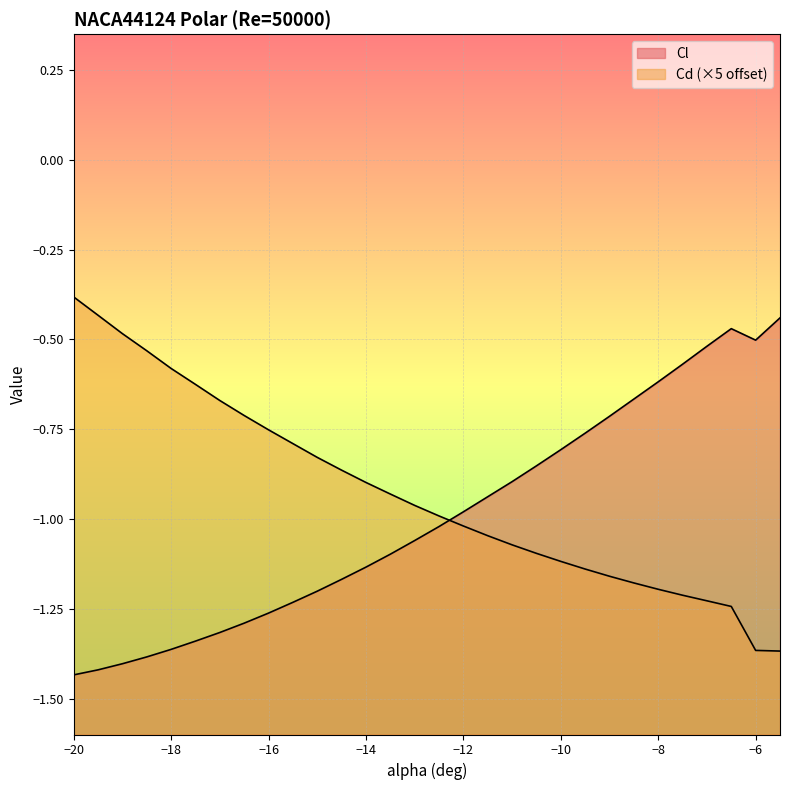

What is the sum of all Cd values?

-27.9